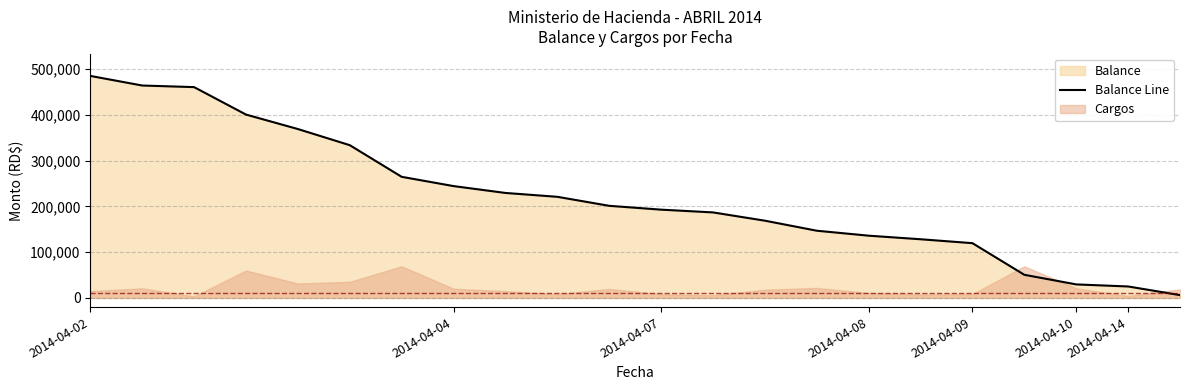

What is the highest value of the Balance Line series?

485432.6